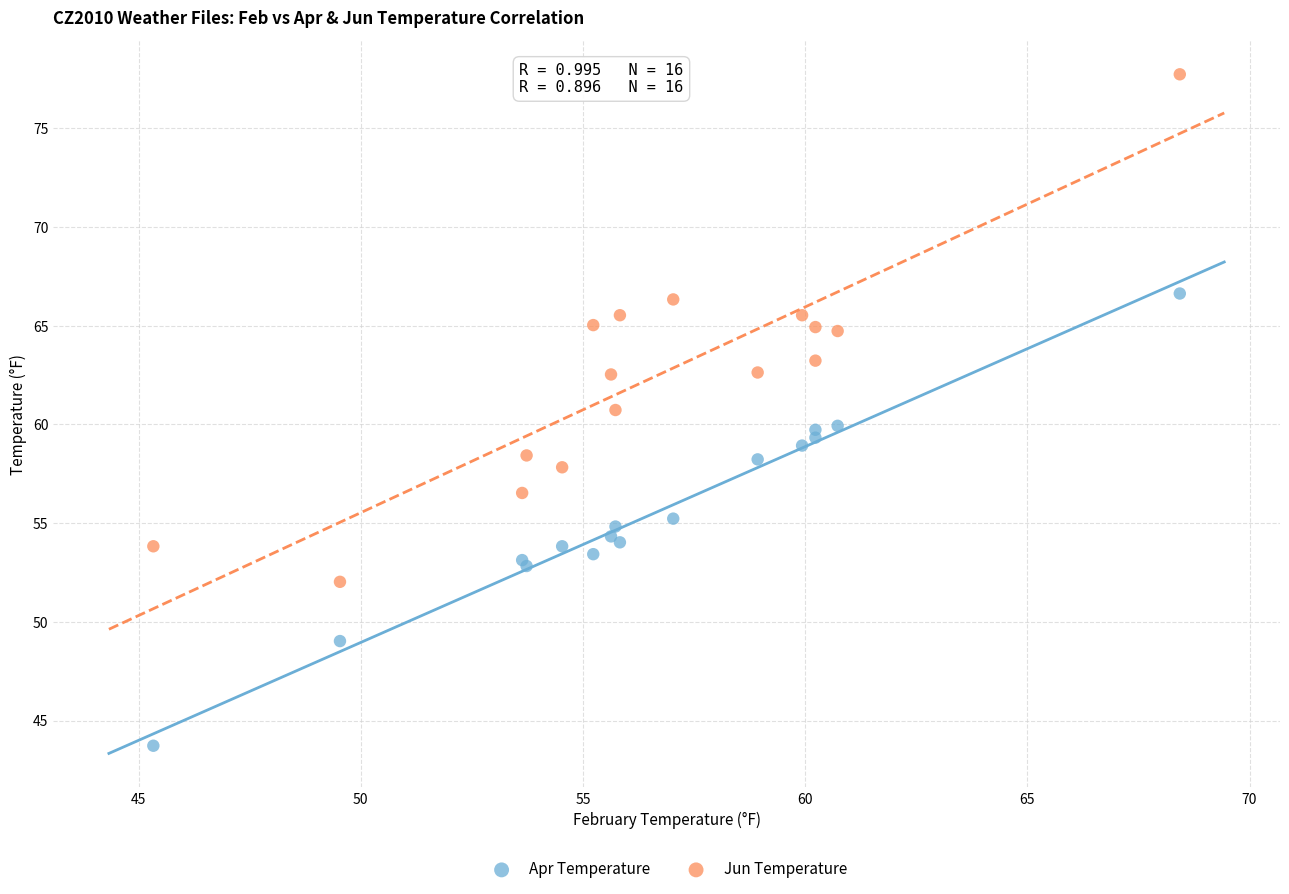

Which series contains the highest Y value?

Jun Temperature